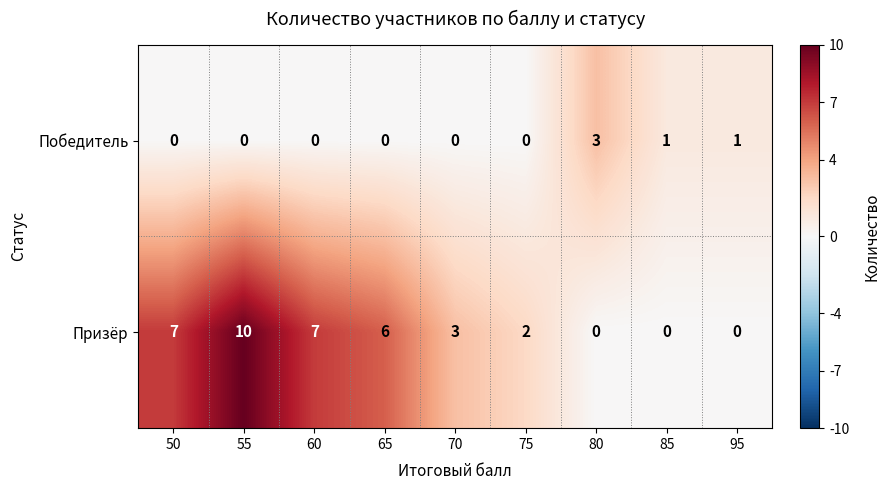

What is the sum of the Призёр values at 70 and 65?

9